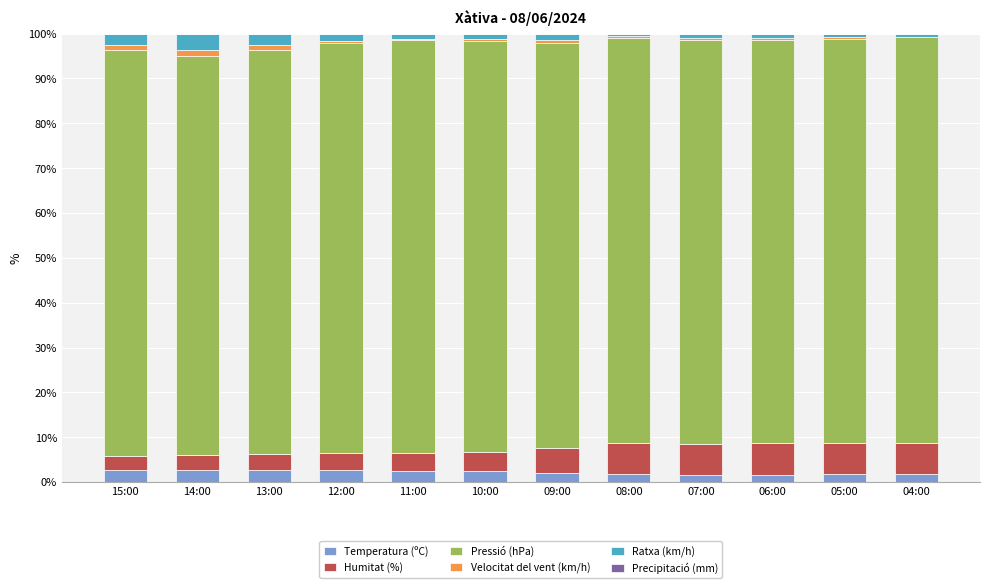

How many series are shown in this chart?

5